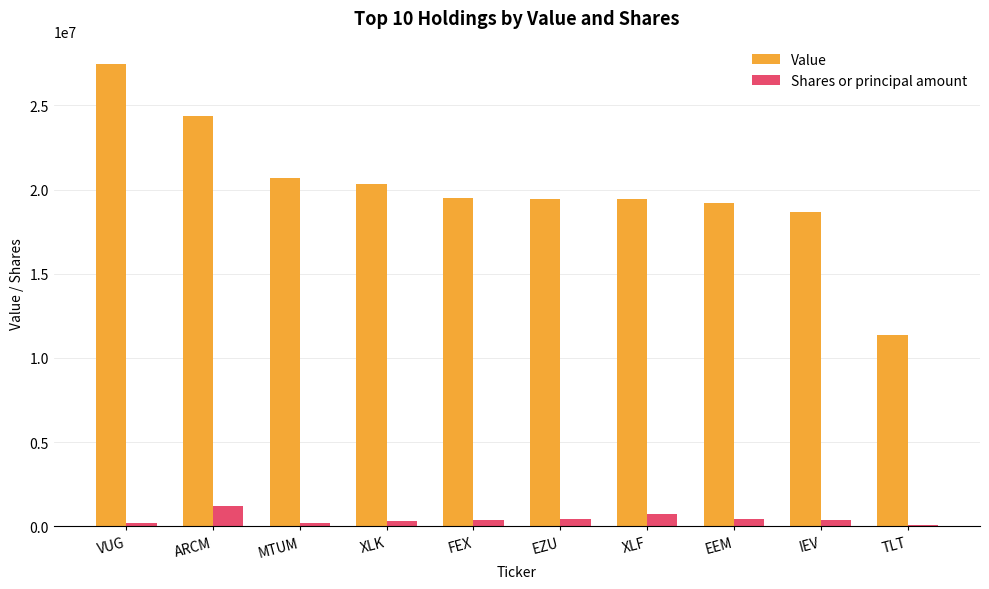

What is the average value of the Value series?

20052300